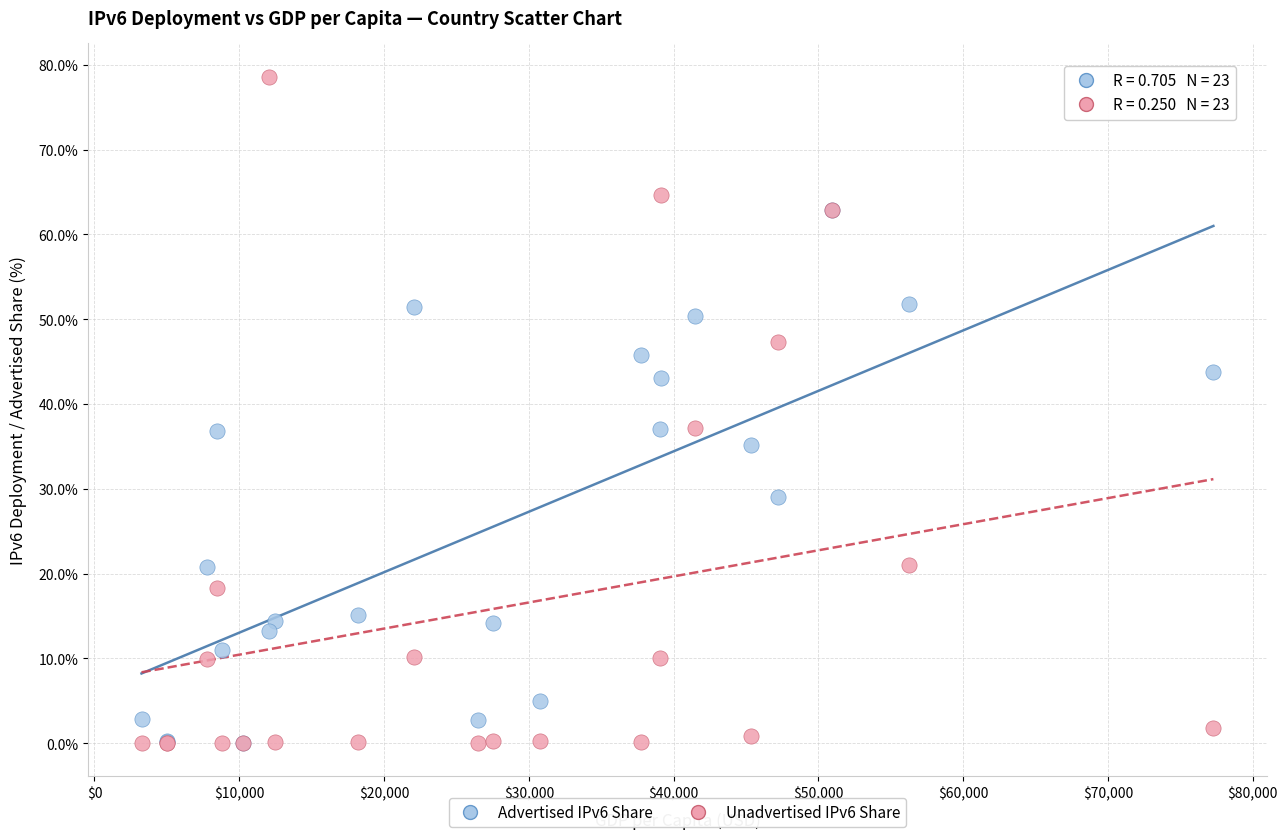

Which series has the largest Y range (max minus min)?

Unadvertised IPv6 Share